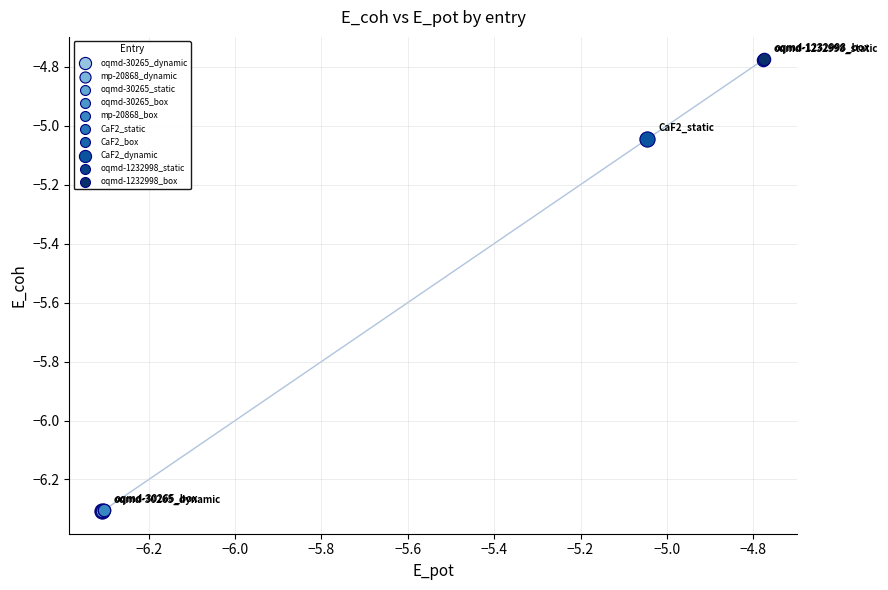

What are all the series names shown in the legend?

oqmd-30265_dynamic, mp-20868_dynamic, oqmd-30265_static, oqmd-30265_box, mp-20868_box, CaF2_static, CaF2_box, CaF2_dynamic, oqmd-1232998_static, oqmd-1232998_box